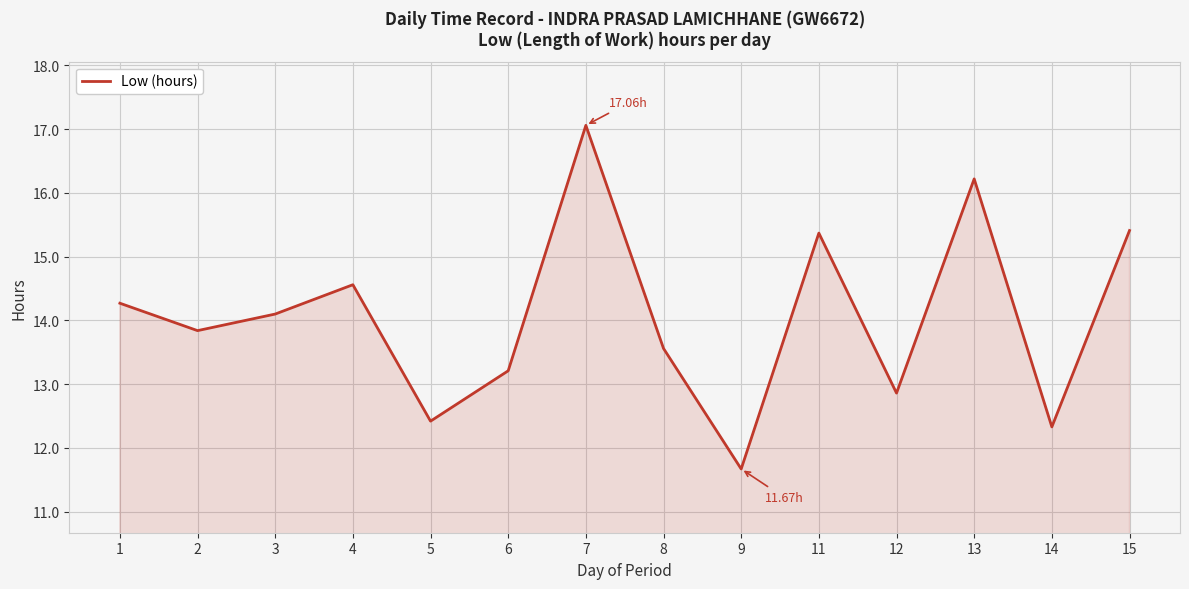

What is the ratio of the value at 13 to the value at 4?

1.1